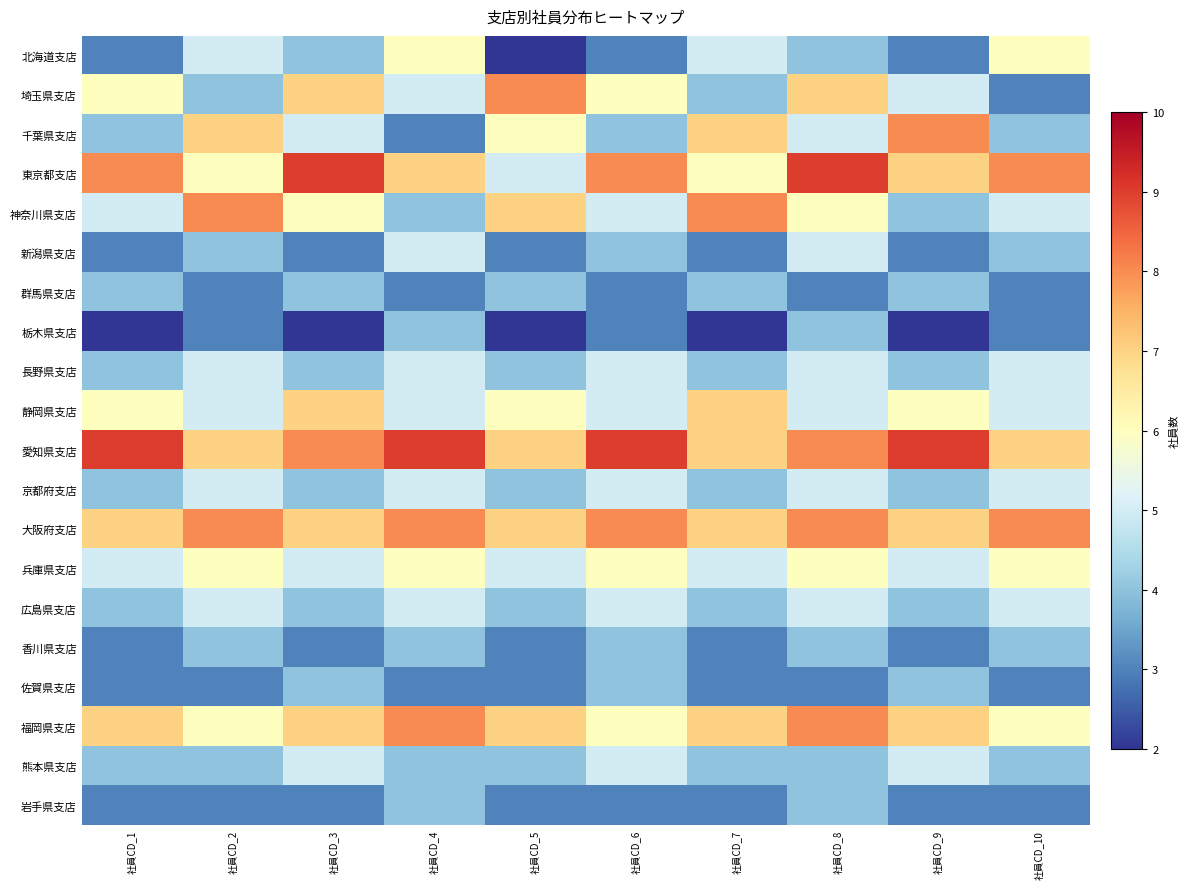

Rank the series at 社員CD_9 from lowest to highest value.

栃木県支店, 北海道支店, 新潟県支店, 香川県支店, 岩手県支店, 神奈川県支店, 群馬県支店, 長野県支店, 京都府支店, 広島県支店, 佐賀県支店, 埼玉県支店, 兵庫県支店, 熊本県支店, 静岡県支店, 東京都支店, 大阪府支店, 福岡県支店, 千葉県支店, 愛知県支店